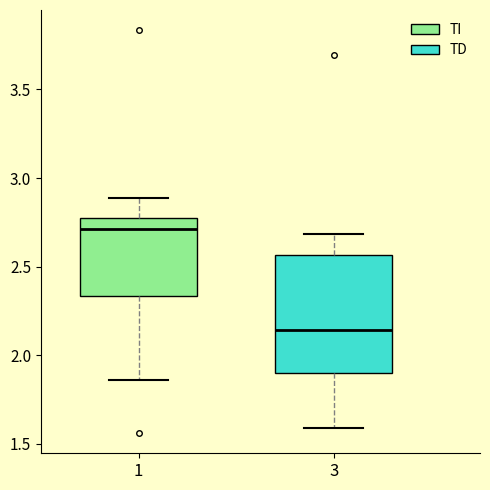

Reading left to right, transcribe this box plot: for each box, give where its median line is, the range the box spans, and where its two whiskers end, as read against the y-axis. The values are not printed on the chart, so give them approximately, as read against the axis.

1: median 2.70, box 2.35 to 2.75, whiskers 1.85 to 2.90
3: median 2.15, box 1.90 to 2.55, whiskers 1.60 to 2.70